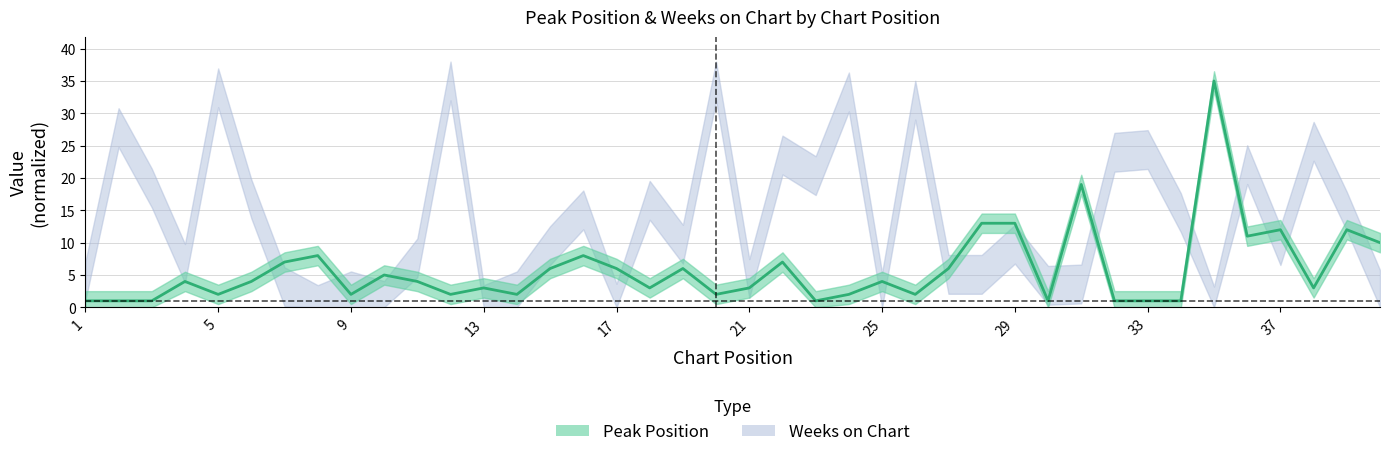

Reading left to right, extract all data points from this chart.

Peak Position: 1=1.0	2=1.0	3=1.0	4=4.0	5=2.0	6=4.0	7=7.0	8=8.0	9=2.0	10=5.0	11=4.0	12=2.0	13=3.0	14=2.0	15=6.0	16=8.0	17=6.0	18=3.0	19=6.0	20=2.0	21=3.0	22=7.0	23=1.0	24=2.0	25=4.0	26=2.0	27=6.0	28=13.0	29=13.0	30=1.0	31=19.0	32=1.0	33=1.0	34=1.0	35=35.0	36=11.0	37=12.0	38=3.0	39=12.0	40=10.0
Weeks on Chart: 1=4.0	2=27.8	3=18.5	4=6.8	5=33.9	6=16.8	7=3.2	8=0.4	9=2.5	10=1.1	11=7.6	12=35.0	13=0.4	14=2.5	15=9.5	16=15.1	17=0.6	18=16.5	19=9.8	20=35.0	21=4.5	22=23.5	23=20.4	24=33.3	25=2.3	26=32.0	27=5.1	28=5.1	29=9.8	30=3.4	31=3.6	32=24.0	33=24.4	34=14.6	35=0.2	36=22.1	37=9.5	38=25.7	39=14.8	40=2.8